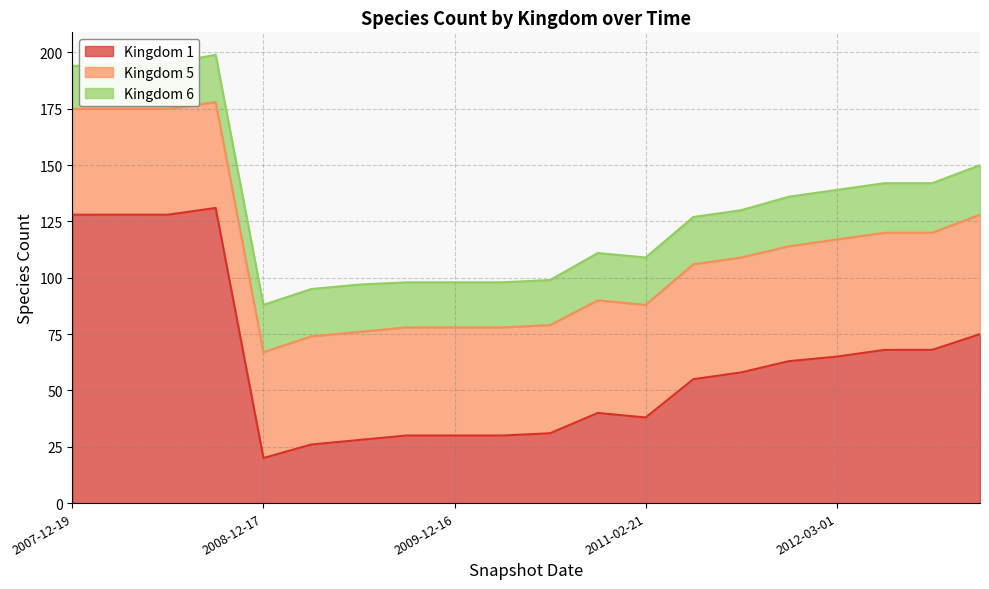

What is the value of the 1 point at the 17th from the left?

65